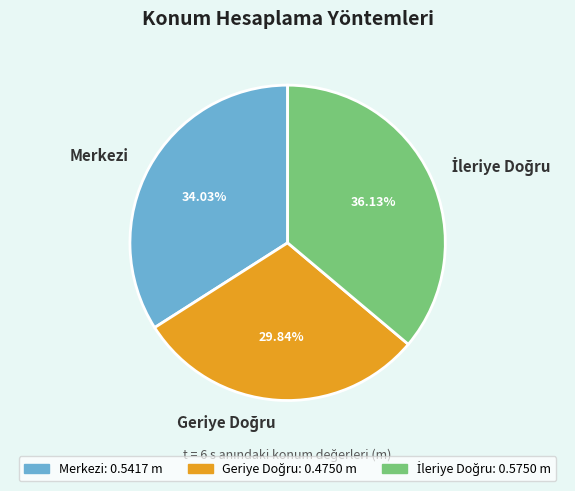

To the nearest percent, what is the difference between the largest and smallest slice percentages?

6%